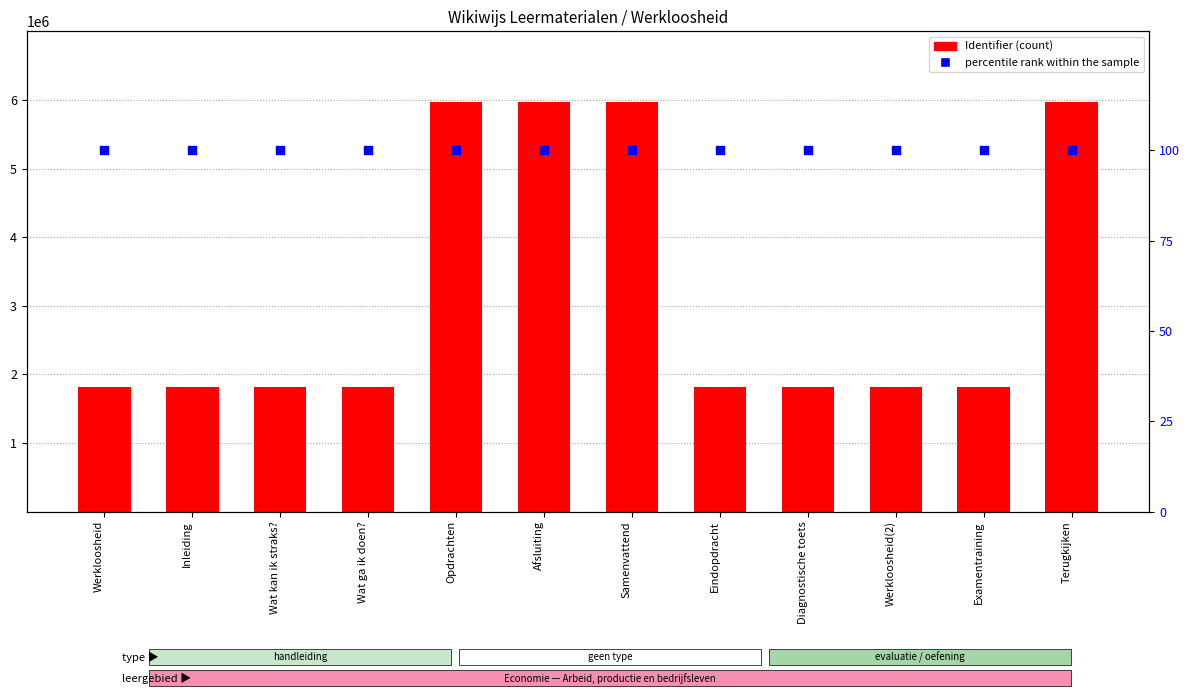

What are all the series names shown in the legend?

Identifier, percentile rank within the sample